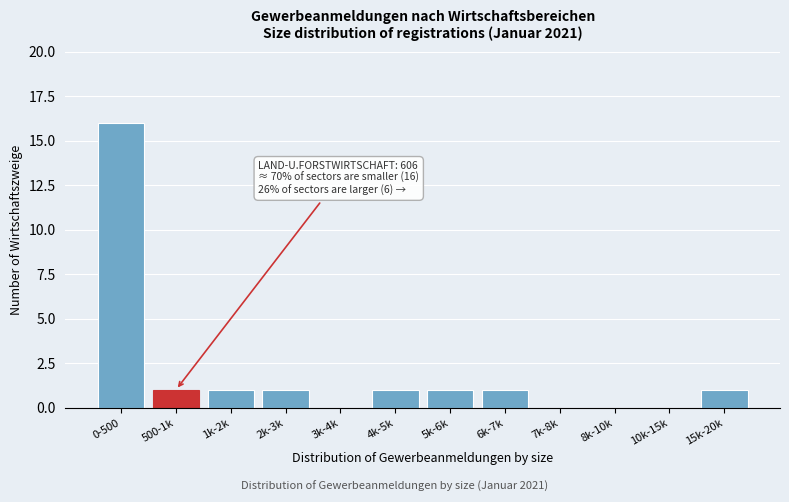

Reading left to right, transcribe all the data shown in this chart.

0-500=16	500-1k=1	1k-2k=1	2k-3k=1	3k-4k=0	4k-5k=1	5k-6k=1	6k-7k=1	7k-8k=0	8k-10k=0	10k-15k=0	15k-20k=1